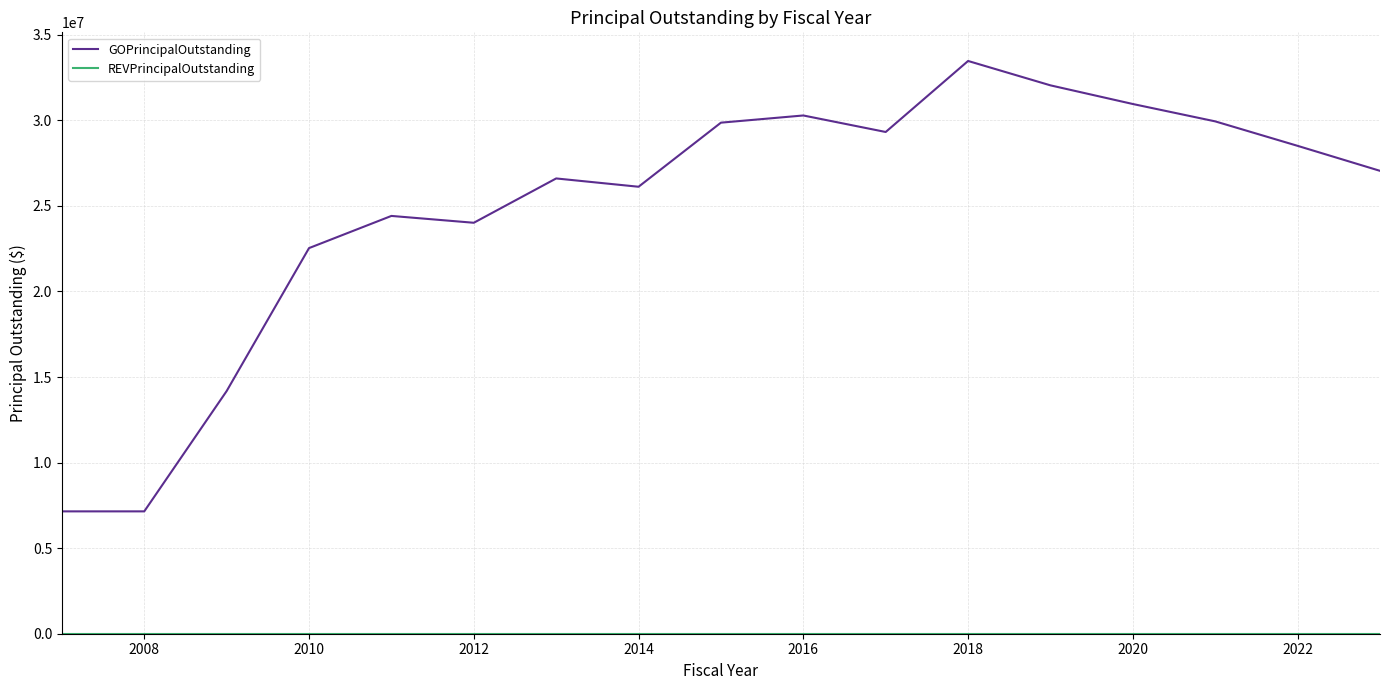

Which series has the widest spread of values?

GOPrincipalOutstanding